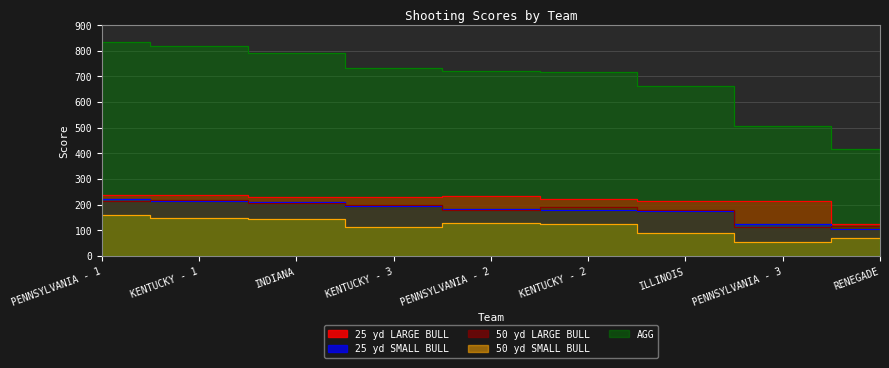

Which category has the lowest value across all series?

PENNSYLVANIA - 3